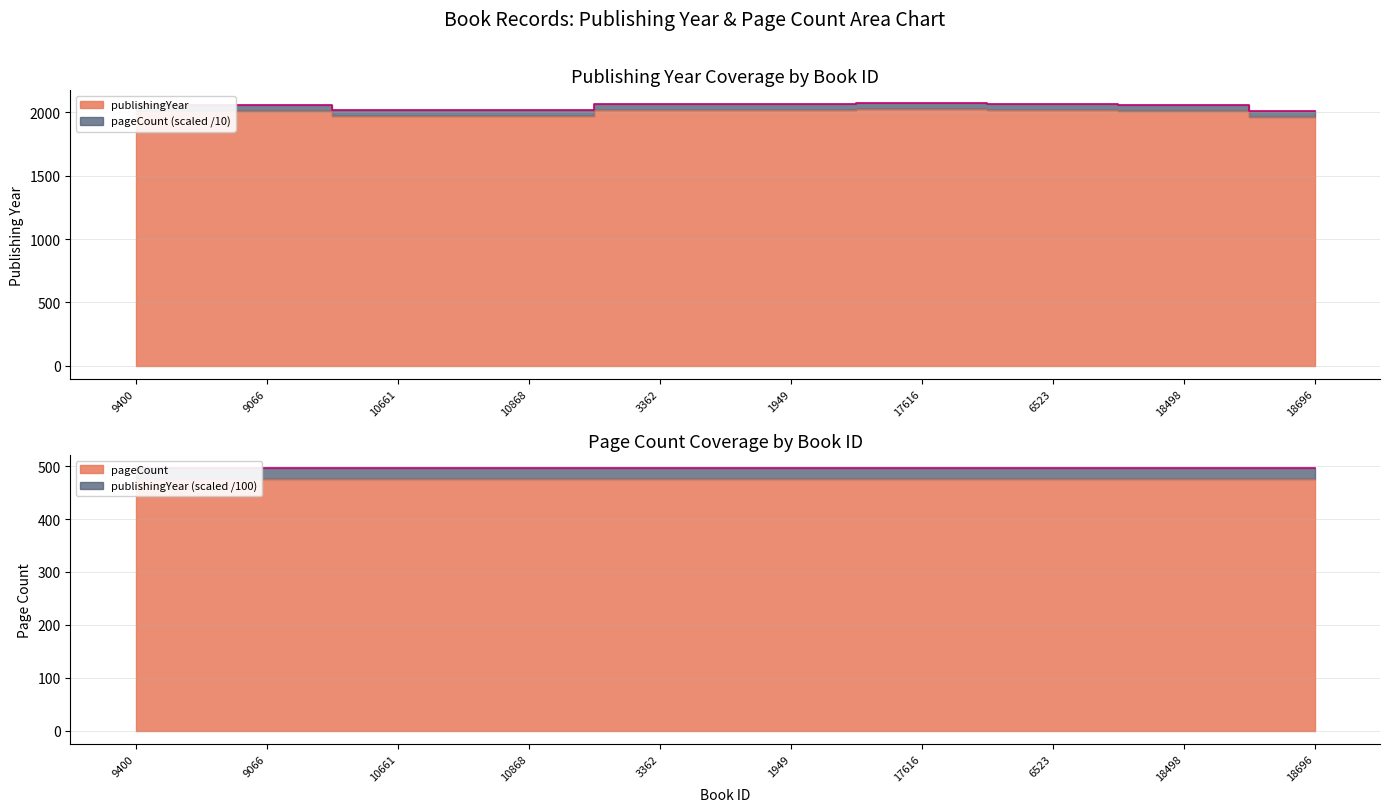

List the labels in order of value, largest first.

17616, 6523, 3362, 1949, 9400, 18498, 9066, 10868, 10661, 18696